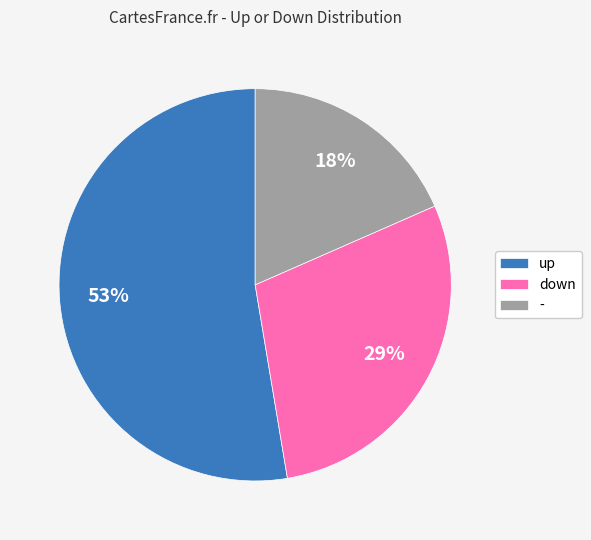

To the nearest percent, what portion does - represent?

18%